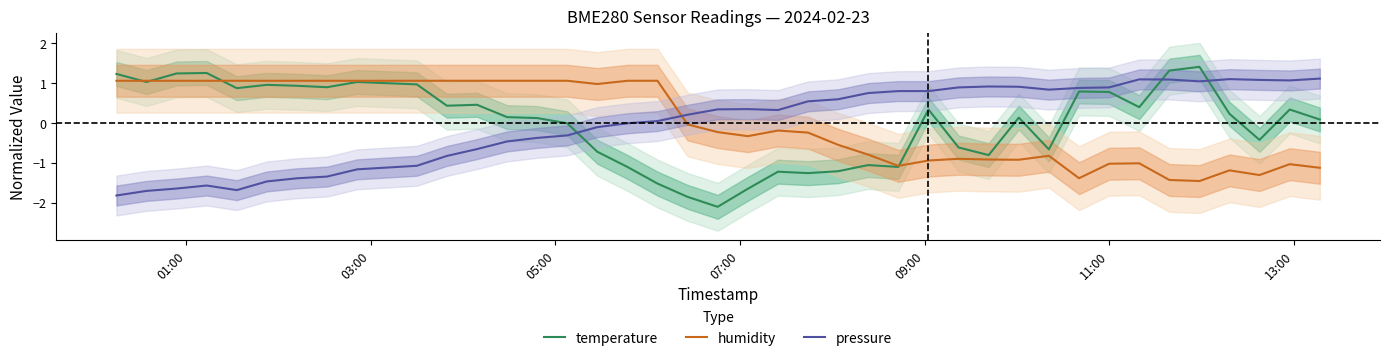

Which series ends up on top after the final intersection of temperature and humidity?

temperature